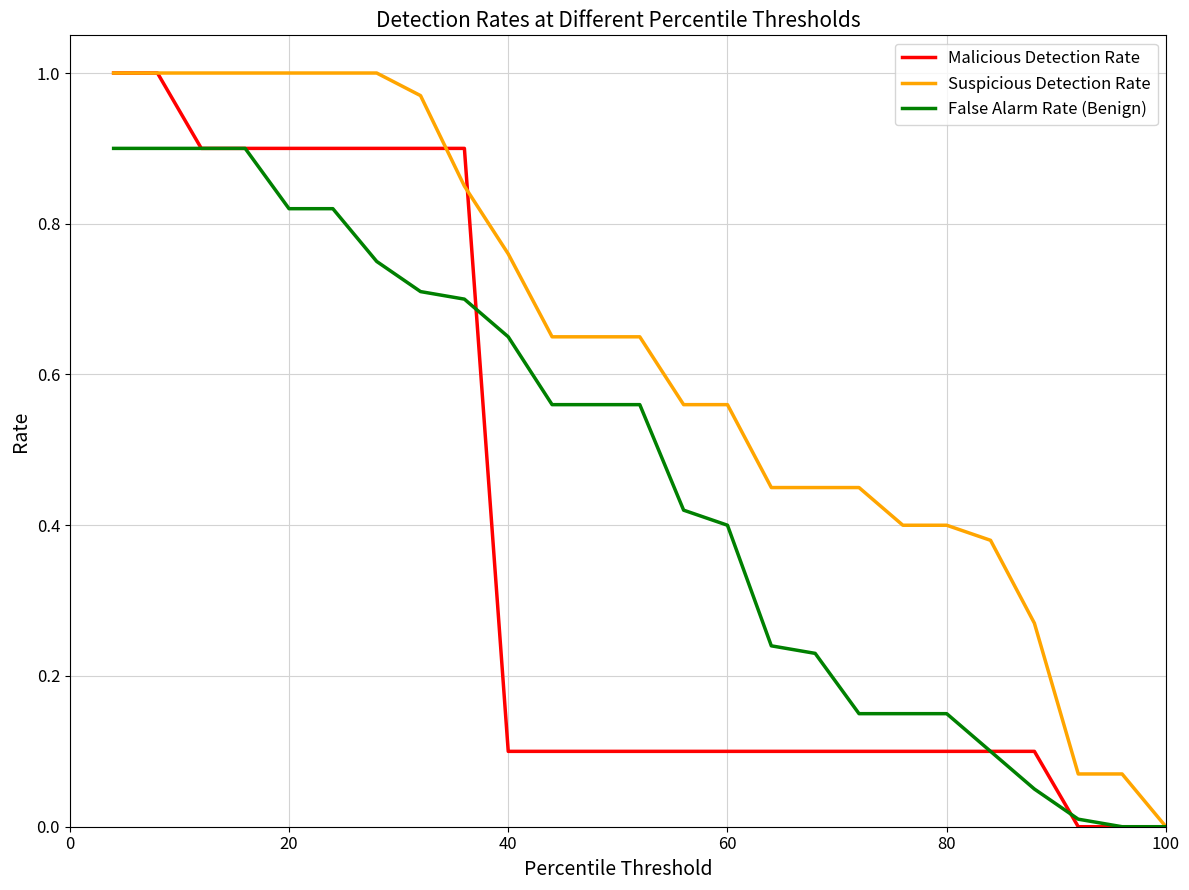

Which series has the largest total across all categories?

Suspicious Detection Rate